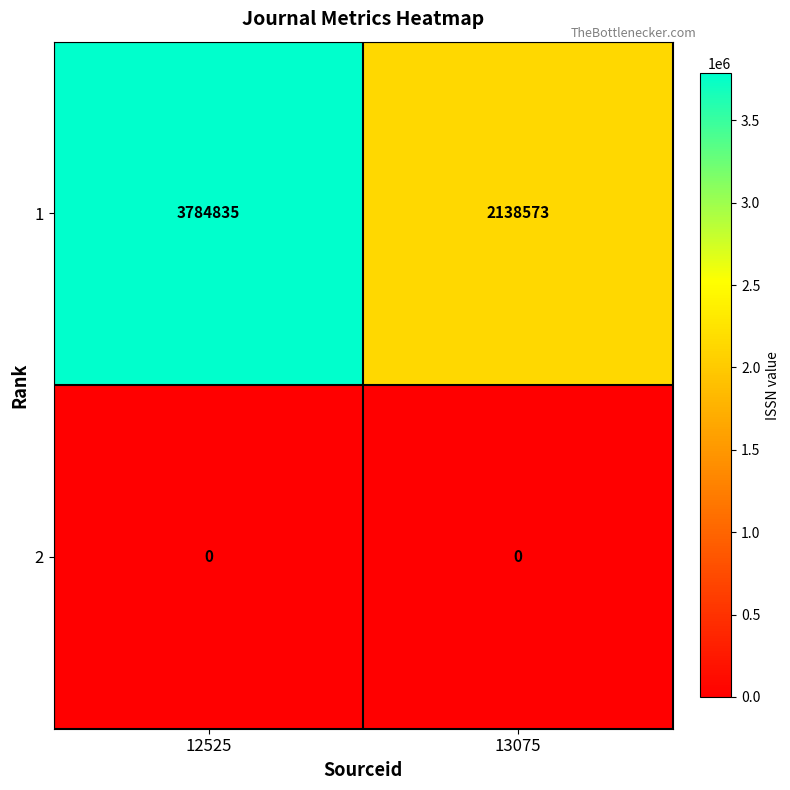

What is the sum of the 1 values at 13075 and 12525?

5923408